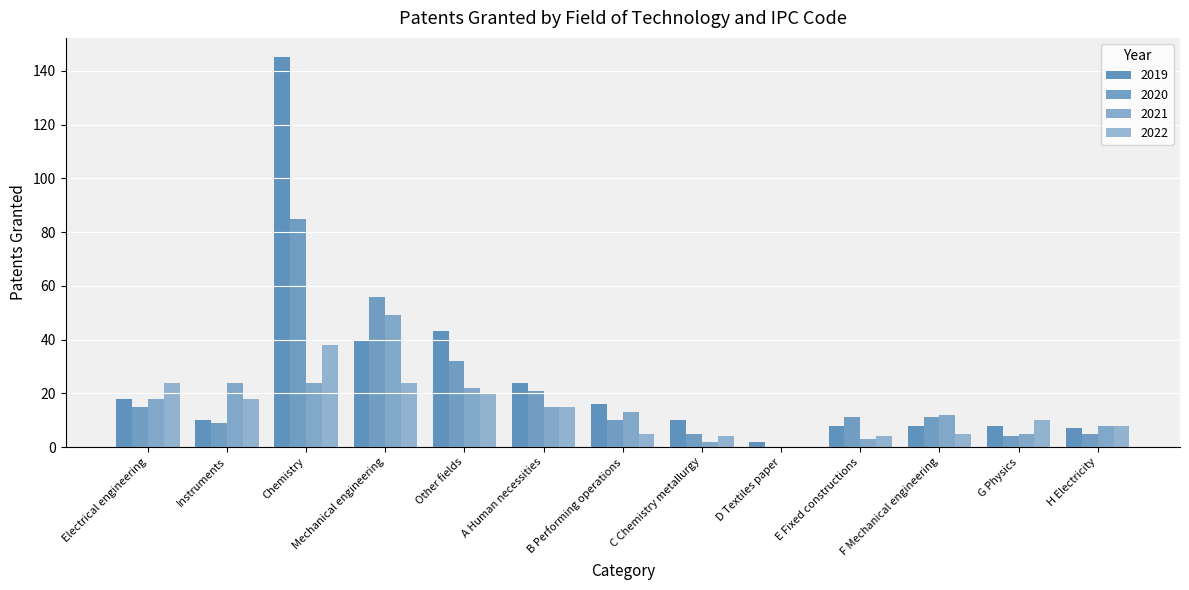

Are the bars horizontal?

No